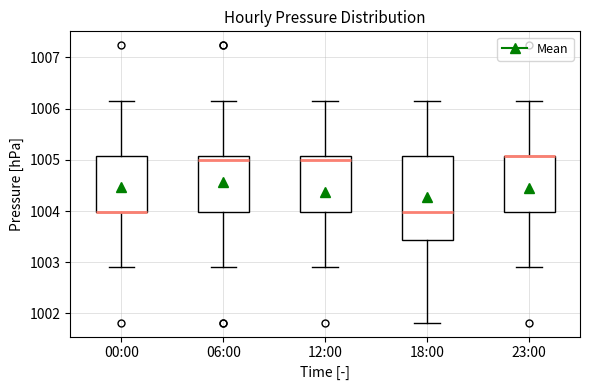

Reading left to right, read every box against the y-axis: the position of its median line, the range the box covers, and the ends of its whiskers. The values are not printed on the chart, so give them approximately, as read against the axis.

00:00: median 1004.0 (drawn on the box's lower edge), box 1004.0 to 1005.1, whiskers 1002.9 to 1006.2
06:00: median 1005.0, box 1004.0 to 1005.1, whiskers 1002.9 to 1006.2
12:00: median 1005.0, box 1004.0 to 1005.1, whiskers 1002.9 to 1006.2
18:00: median 1004.0, box 1003.4 to 1005.1, whiskers 1001.8 to 1006.2
23:00: median 1005.1 (drawn on the box's upper edge), box 1004.0 to 1005.1, whiskers 1002.9 to 1006.2